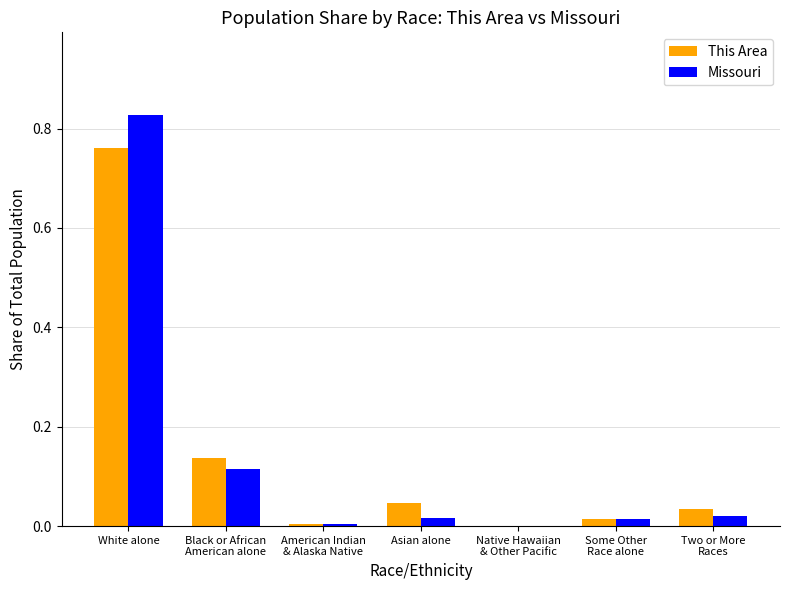

What is the total value across all series at White alone?

1.6